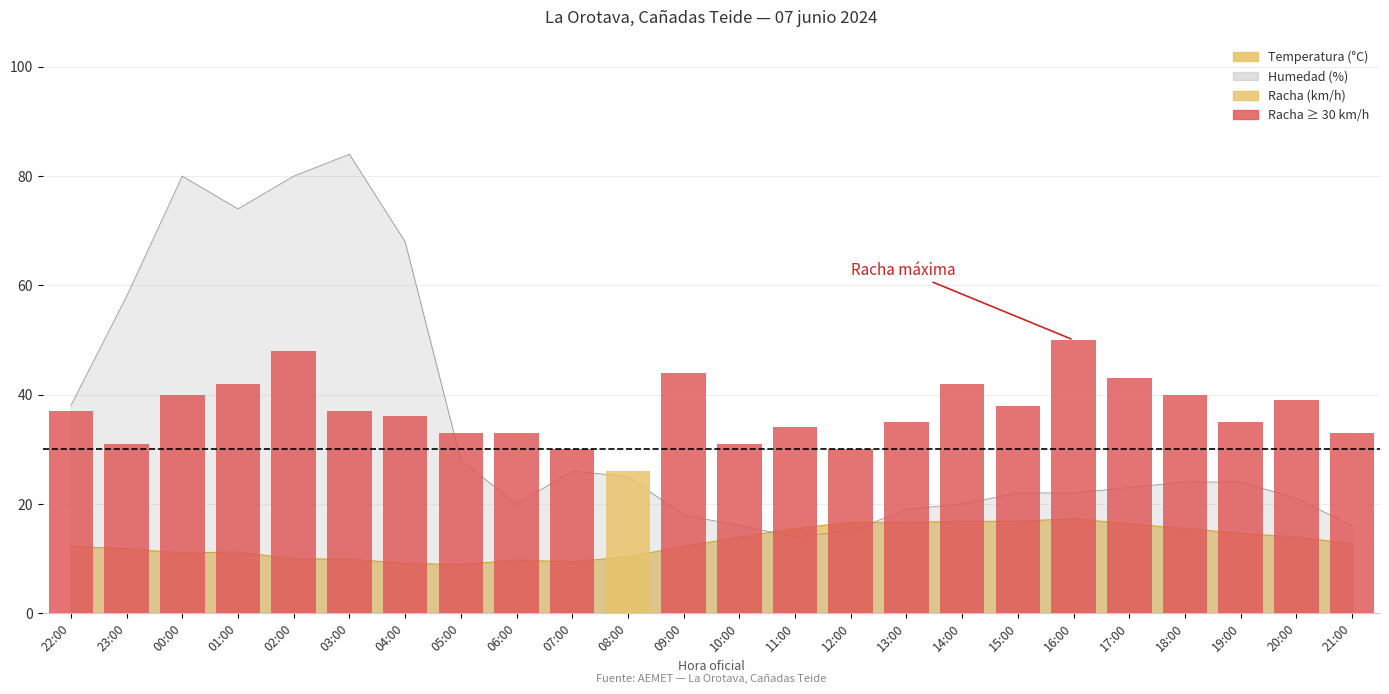

What is the label of the 14th bar from the right?

08:00